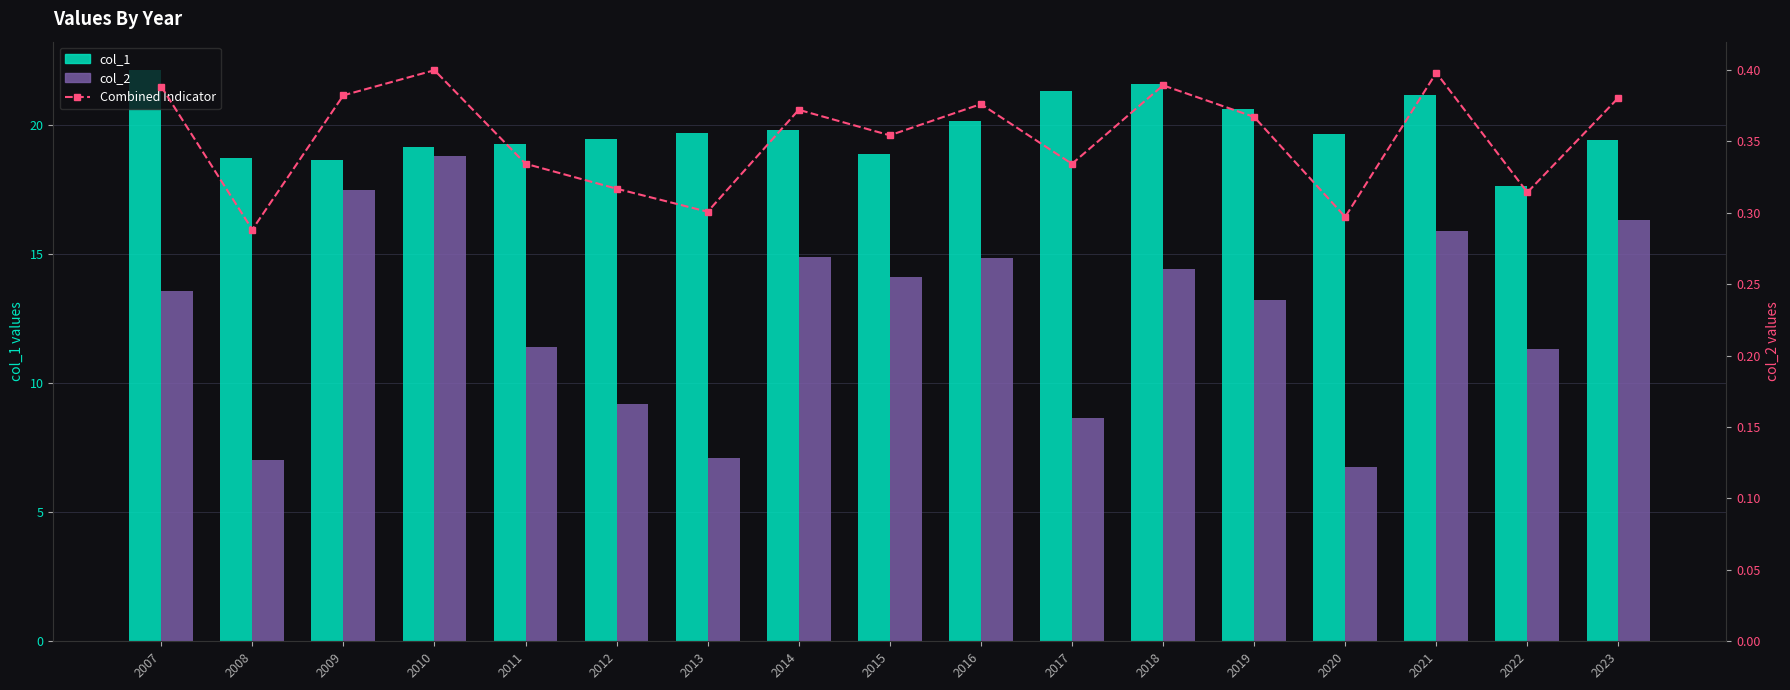

What is the value of the col_2 bar at the 15th from the left?

0.3